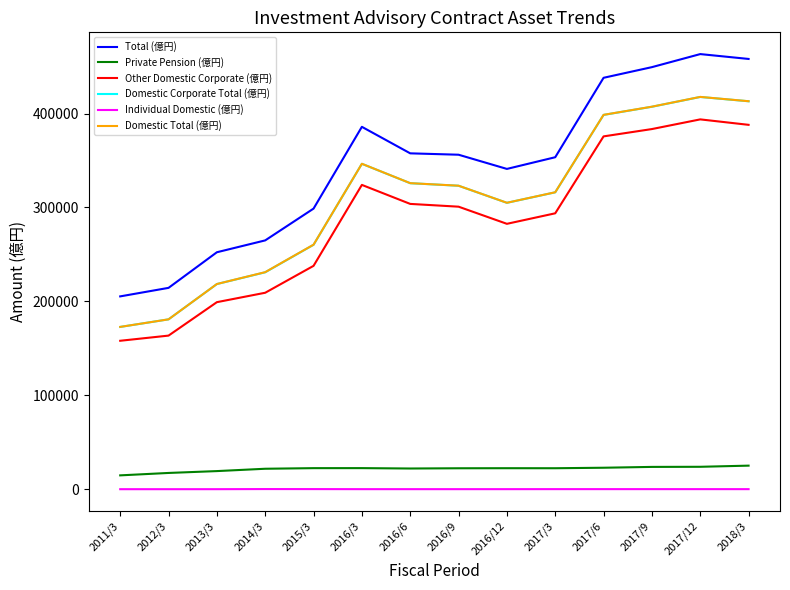

At how many categories does at least one series exceed 334088?

9